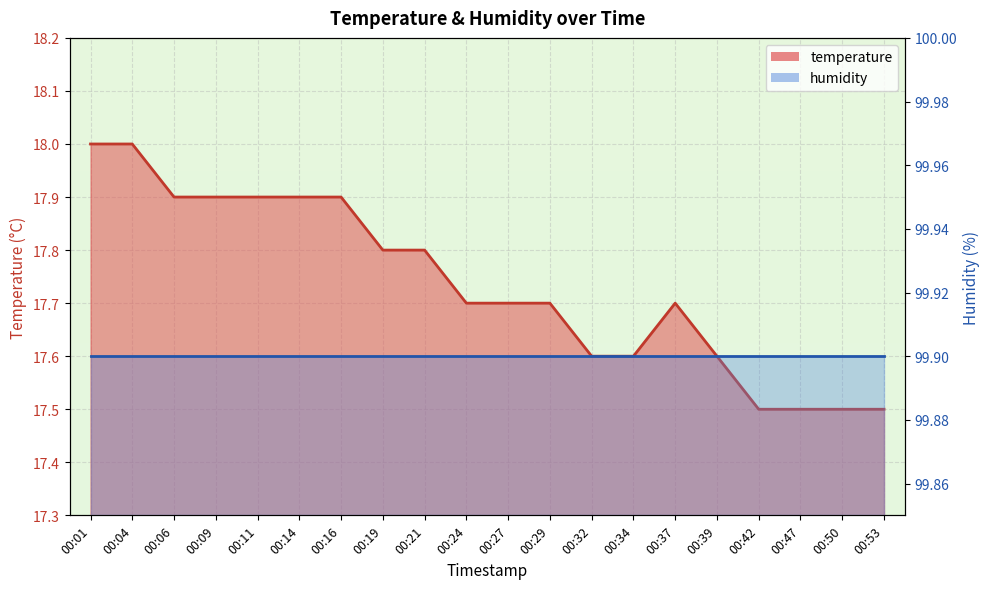

What is the sum of all values?

354.7